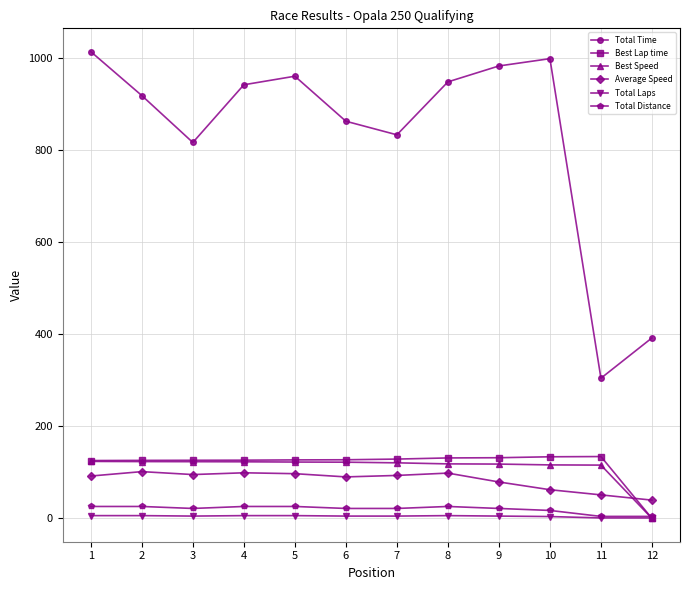

The Total Laps series shows 6.0 at 8. True or false?

True